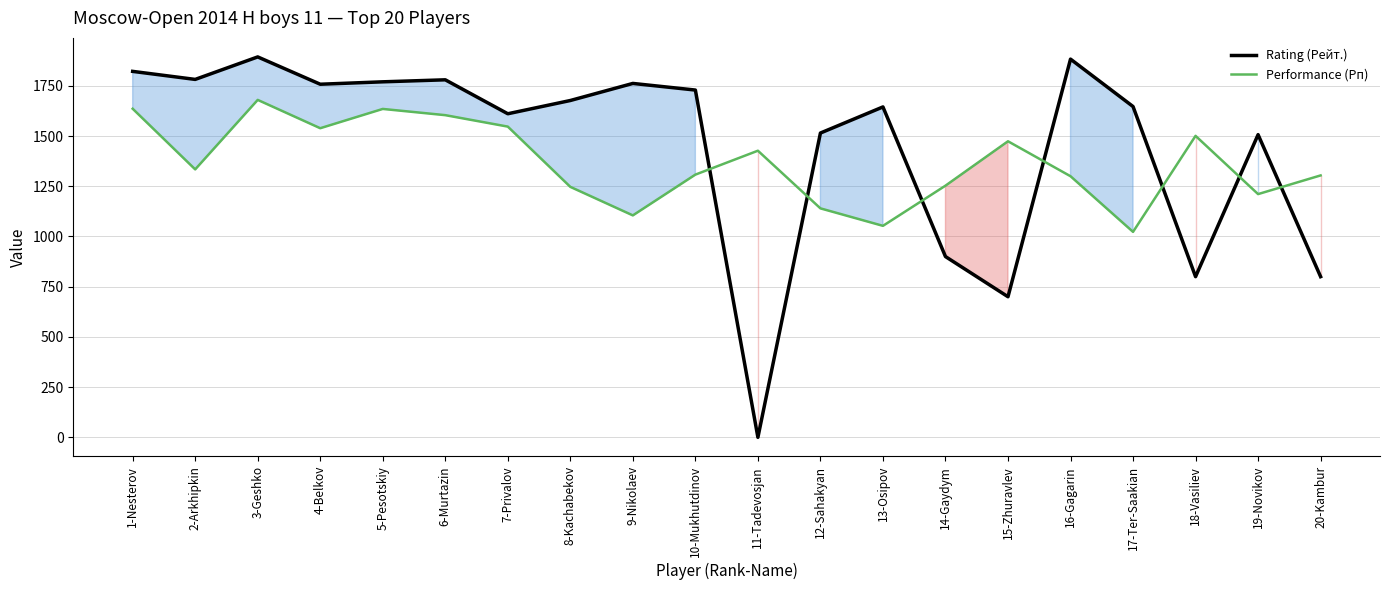

What is the difference between the maximum and minimum values in the Performance (Рп) series?

657